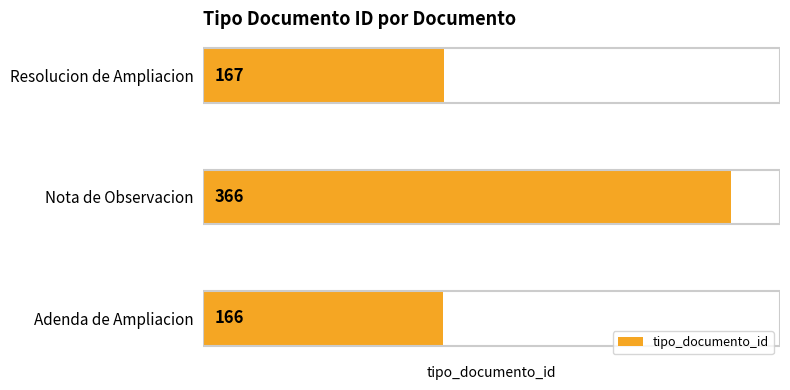

What is the difference between the maximum and second lowest values?

199